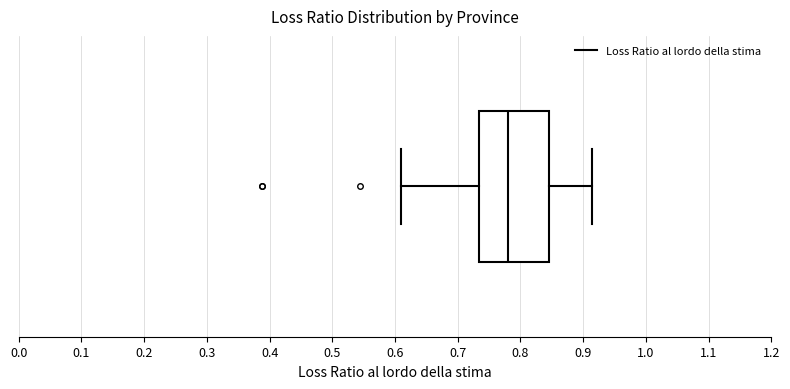

Read this box plot against the x-axis: the position of the median line, the range covered by the box, and the ends of both whiskers. The values are not printed on the chart, so give them approximately, as read against the axis.

median 0.78, box 0.73 to 0.85, whiskers 0.61 to 0.91